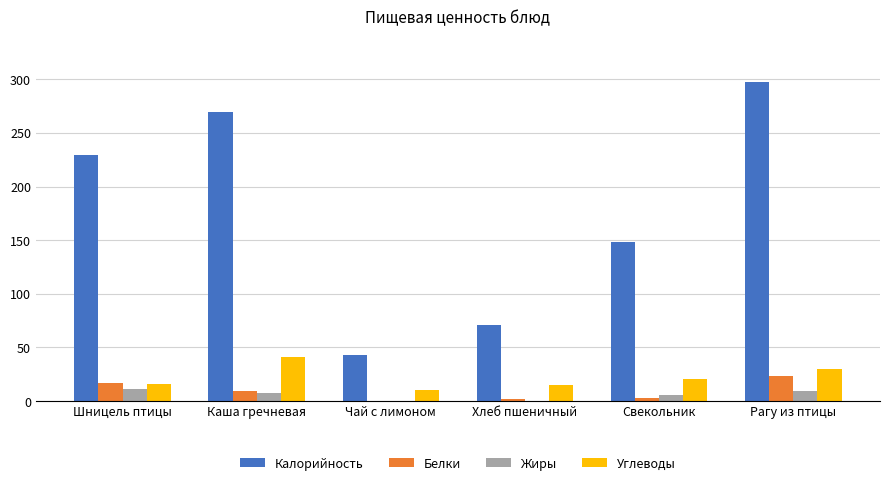

What is the maximum value for Жиры?

10.8